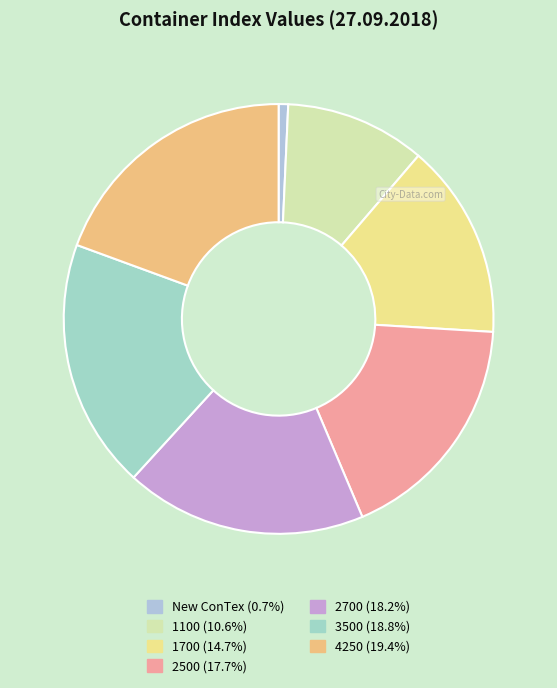

Which category has the smallest portion of the pie?

New ConTex